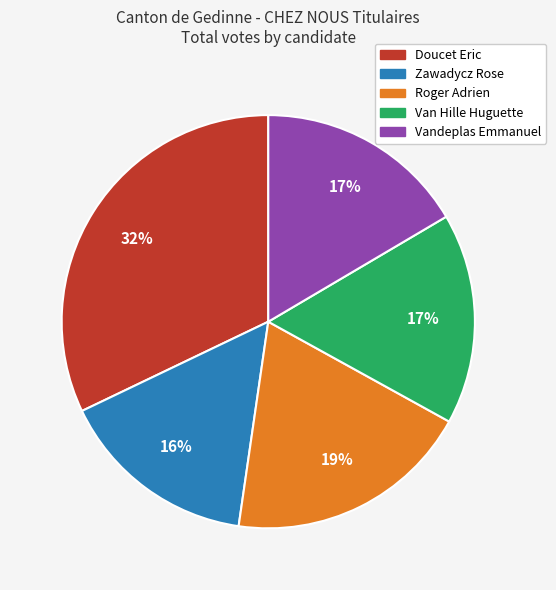

Which slice is the smallest?

Zawadycz Rose